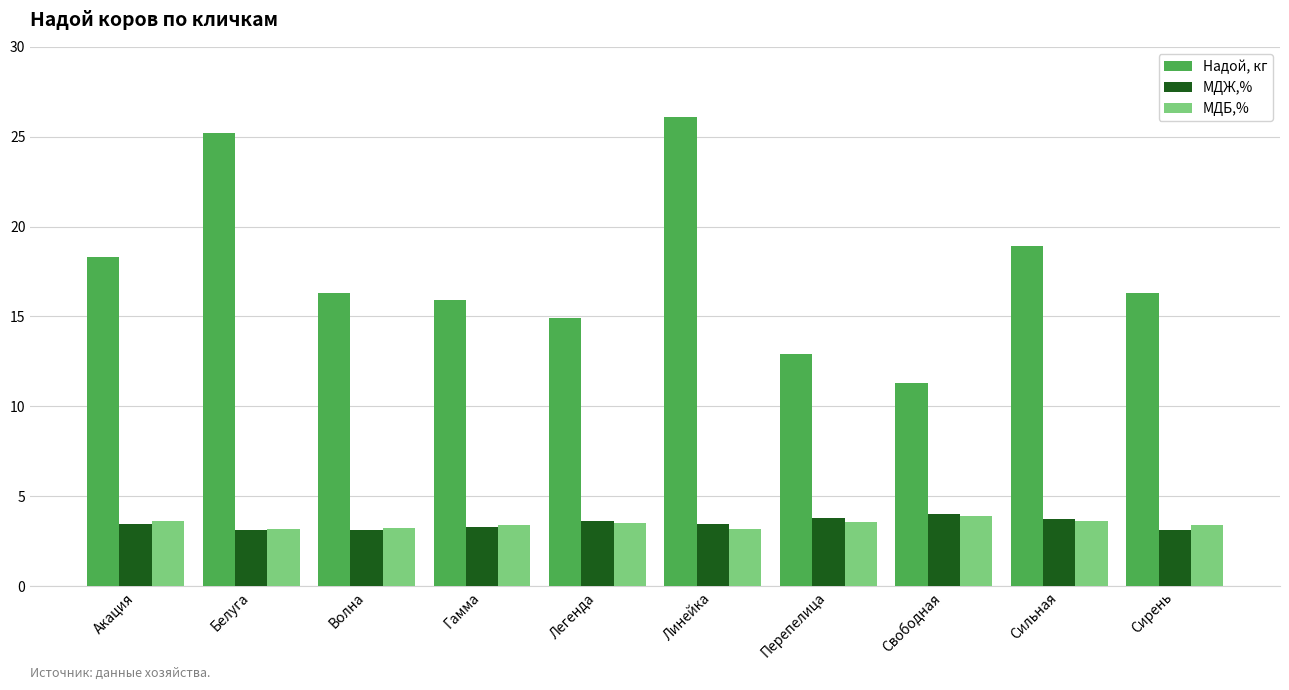

How many groups of bars are there?

10